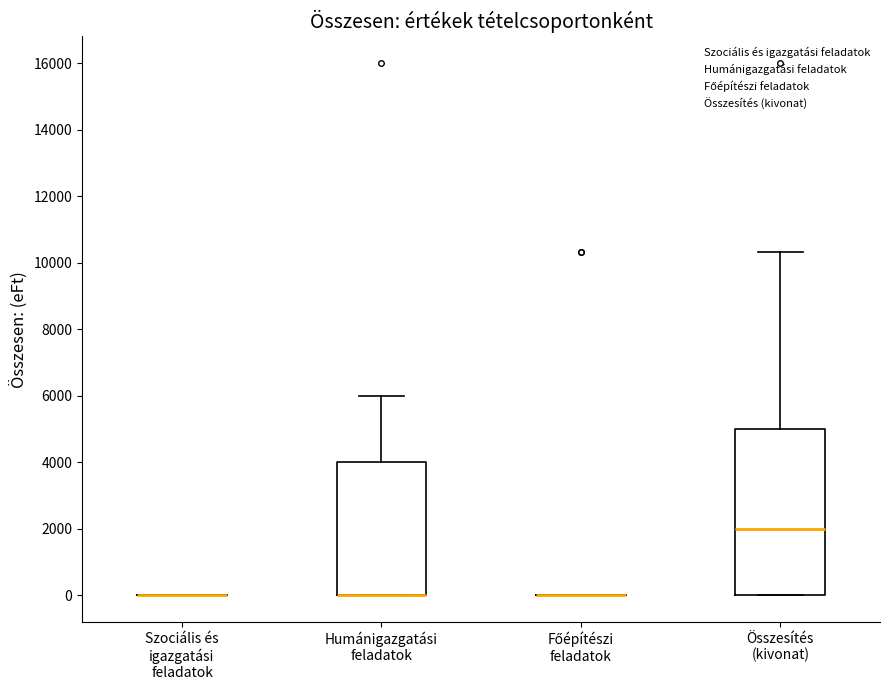

Reading left to right, transcribe this box plot: for each box, give where its median line is, the range the box spans, and where its two whiskers end, as read against the y-axis. The values are not printed on the chart, so give them approximately, as read against the axis.

Szociális és igazgatási feladatok: box collapsed to a line at 0, whiskers 0 to 0
Humánigazgatási feladatok: median 0 (drawn on the box's lower edge), box 0 to 4000, whiskers 0 to 6000
Főépítészi feladatok: box collapsed to a line at 0, whiskers 0 to 0
Összesítés (kivonat): median 2000, box 0 to 5000, whiskers 0 to 10400